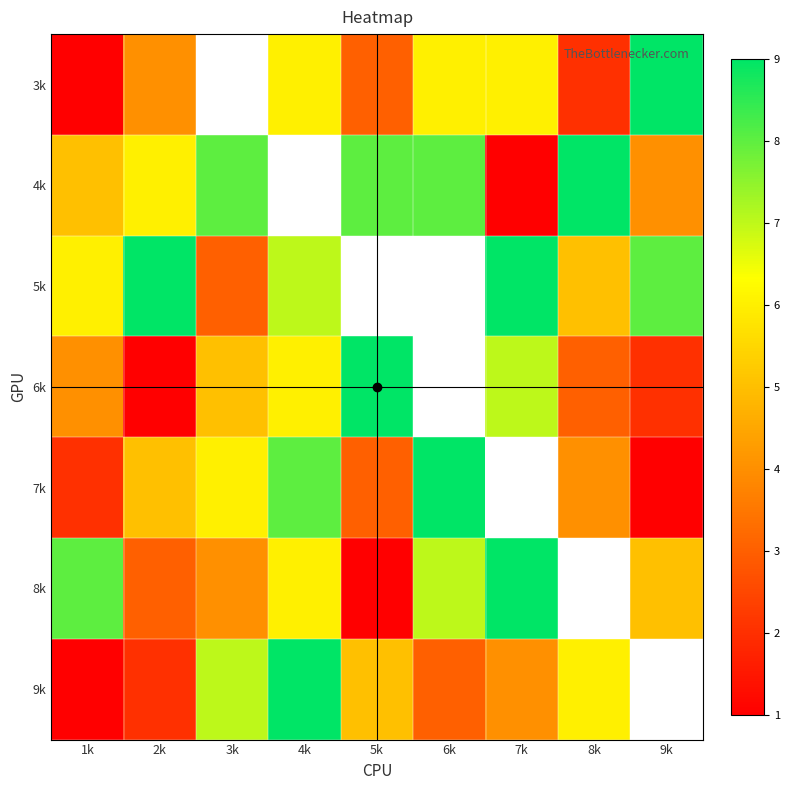

Which series has the widest spread of values?

4